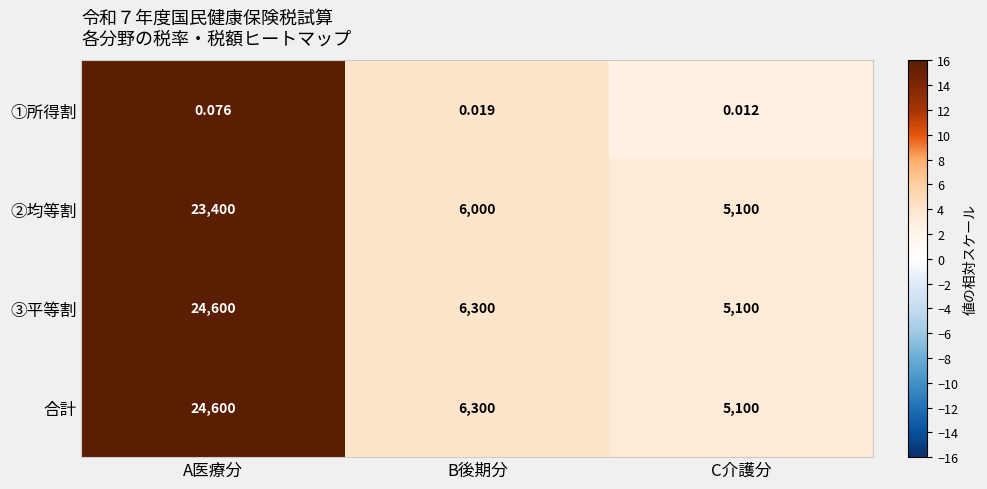

At which label does ①所得割 reach its peak?

A医療分